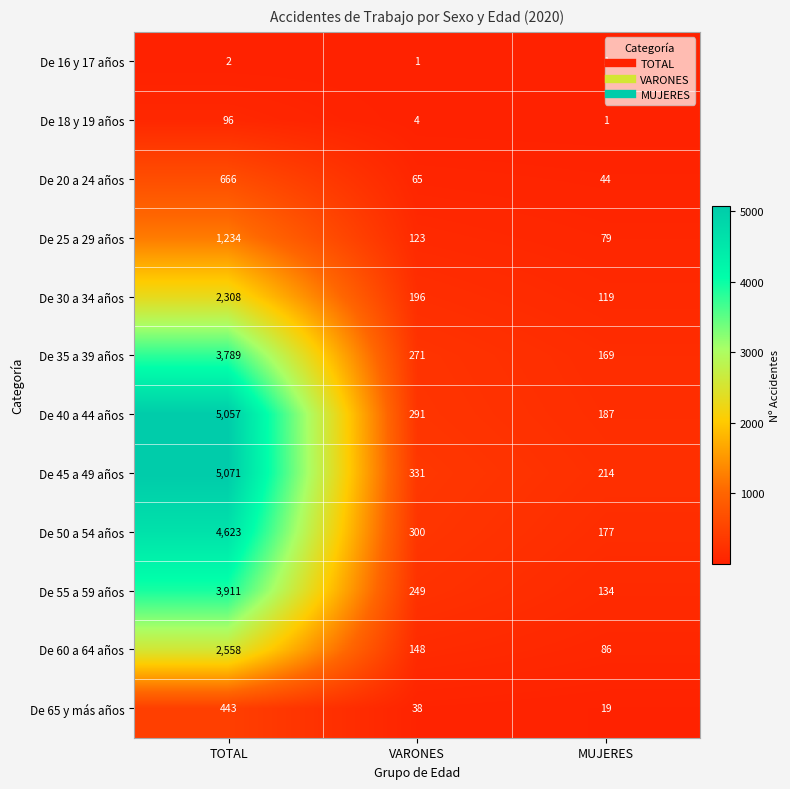

At which label does De 60 a 64 años reach its minimum?

MUJERES